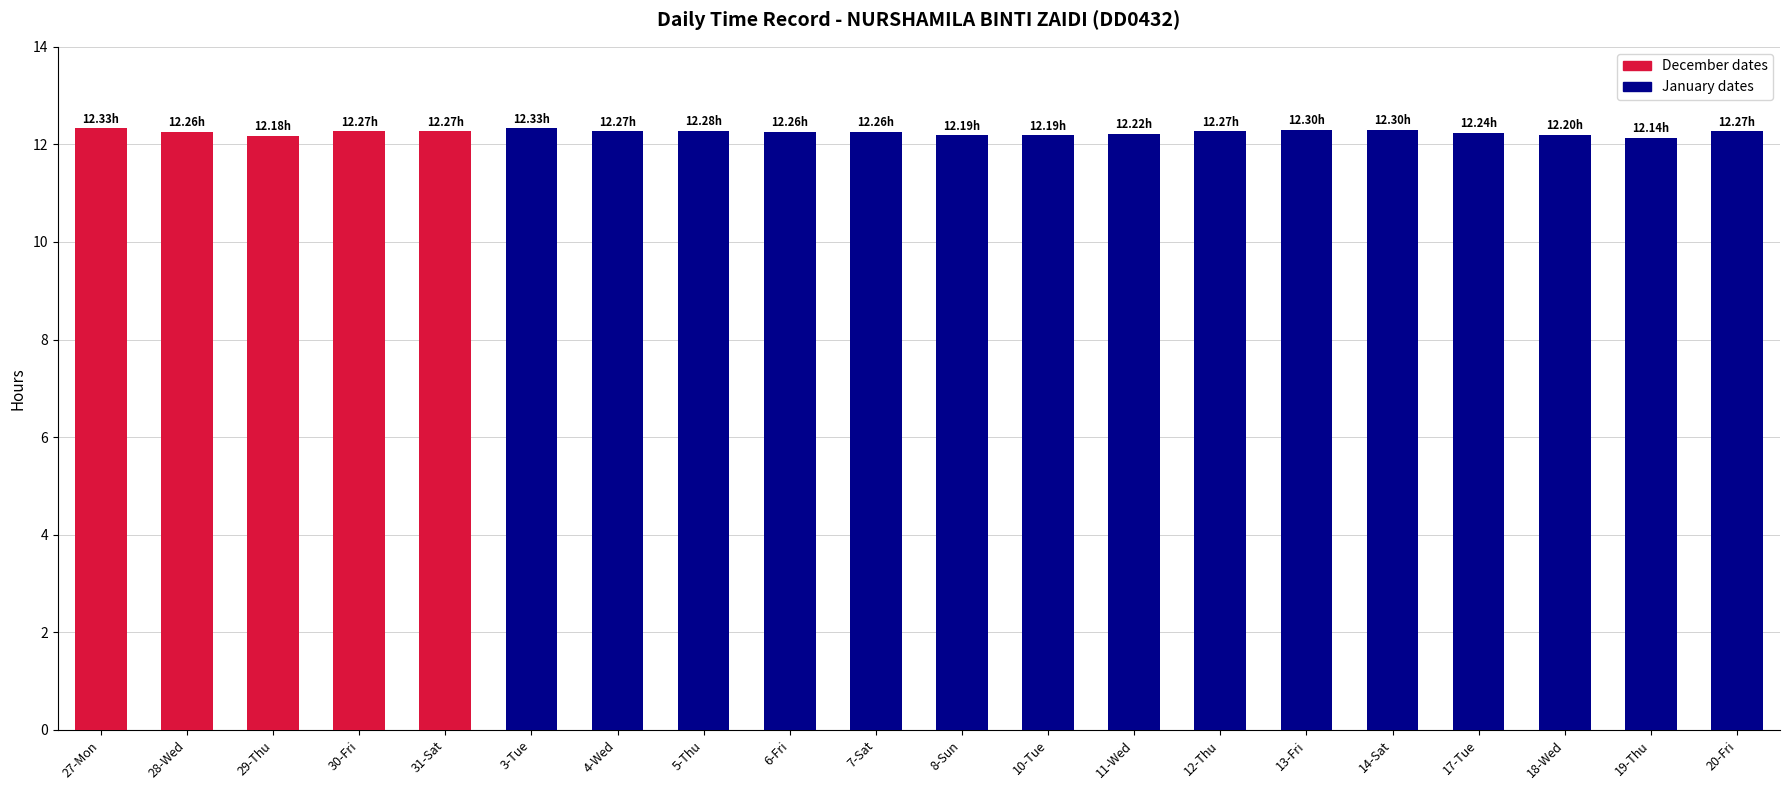

The chart shows a value of 21.7 at 12-Thu. True or false?

False